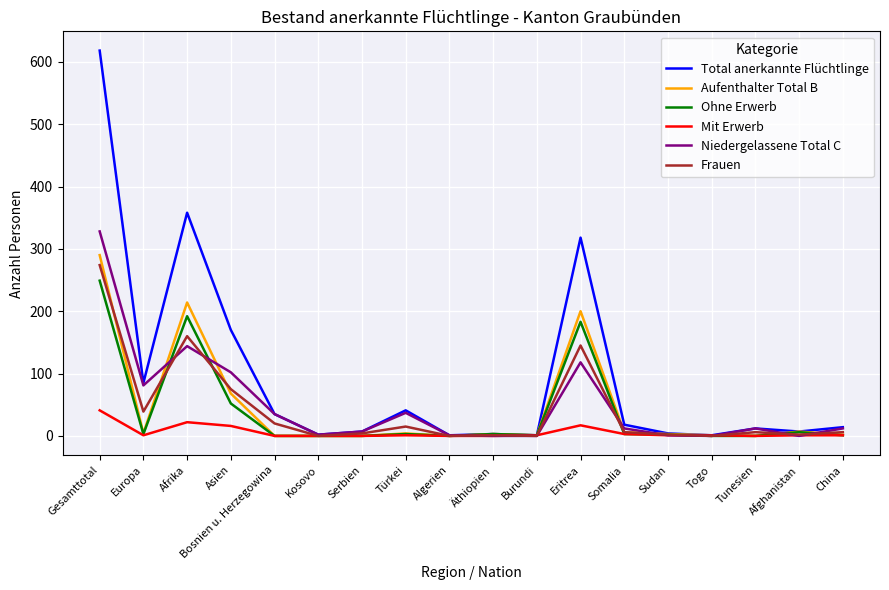

Where do Ohne Erwerb and Frauen first cross each other?

Europa and Afrika